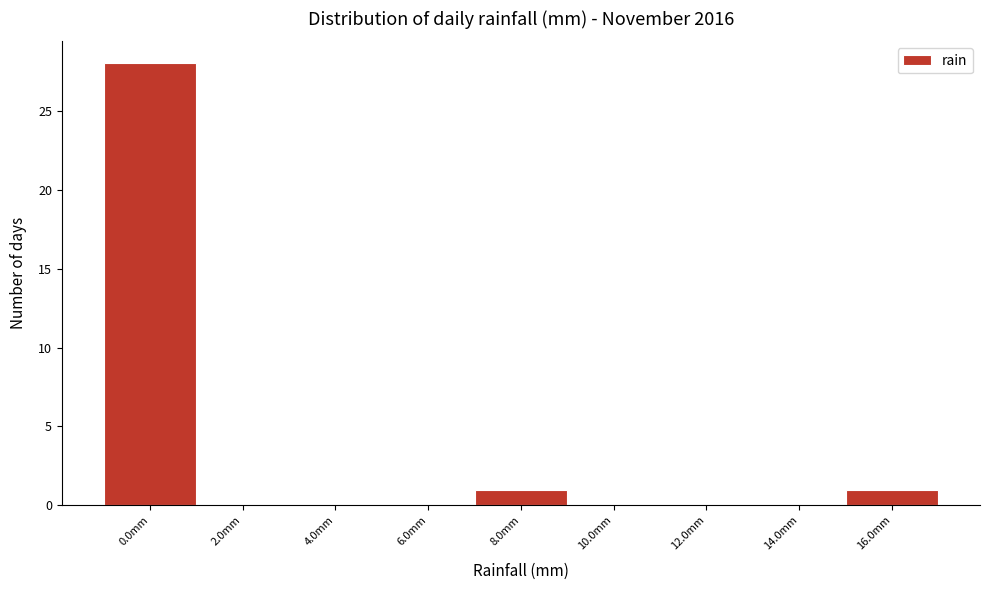

Reading left to right, what are all the values shown in this chart?

0.0mm=28	2.0mm=0	4.0mm=0	6.0mm=0	8.0mm=1	10.0mm=0	12.0mm=0	14.0mm=0	16.0mm=1